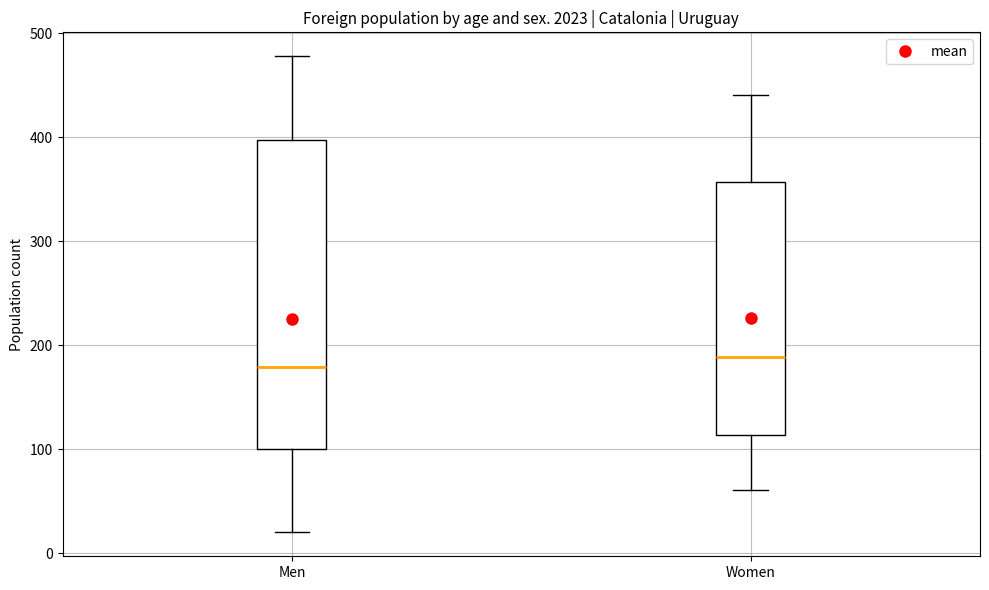

Comparing the boxes themselves (not the whiskers), which one is the tallest?

Men